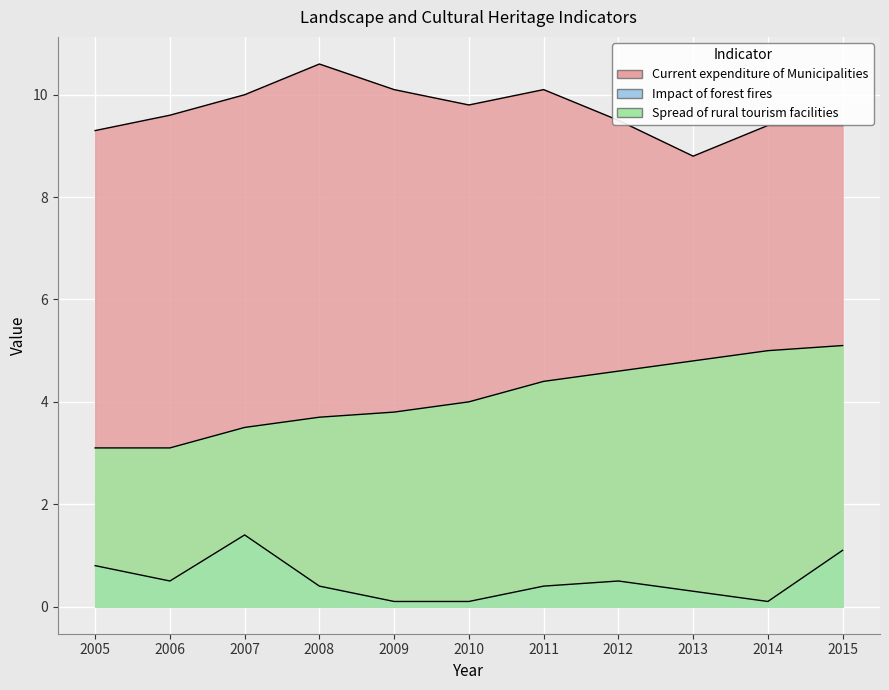

At which category is the sum across all series the highest?

2015